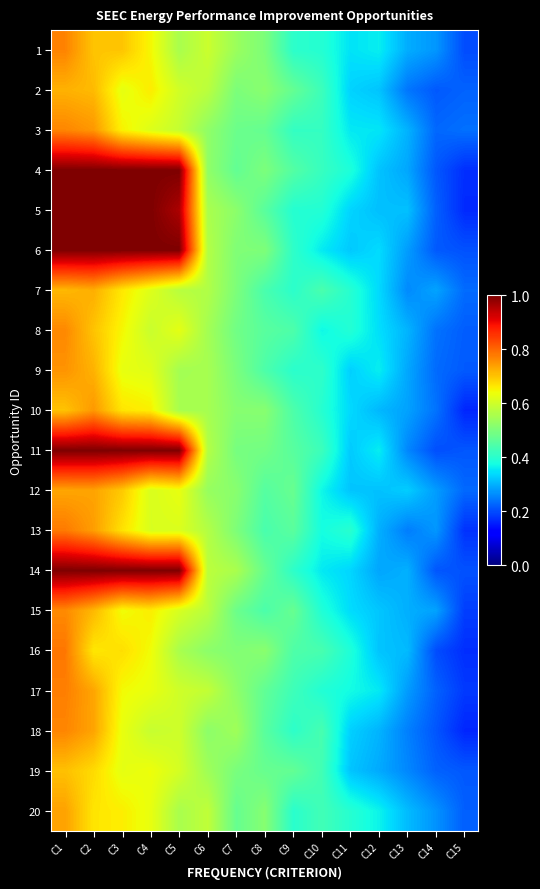

At which category does the chart reach its minimum across all series?

C15